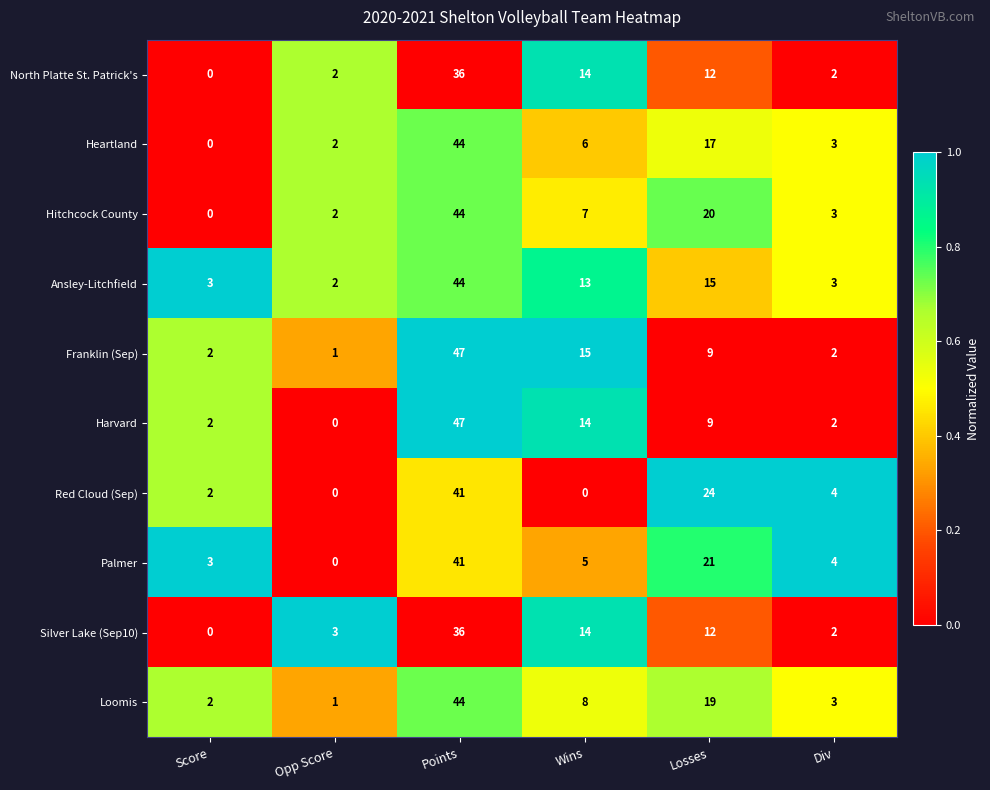

At how many categories does at least one series exceed 0?

6